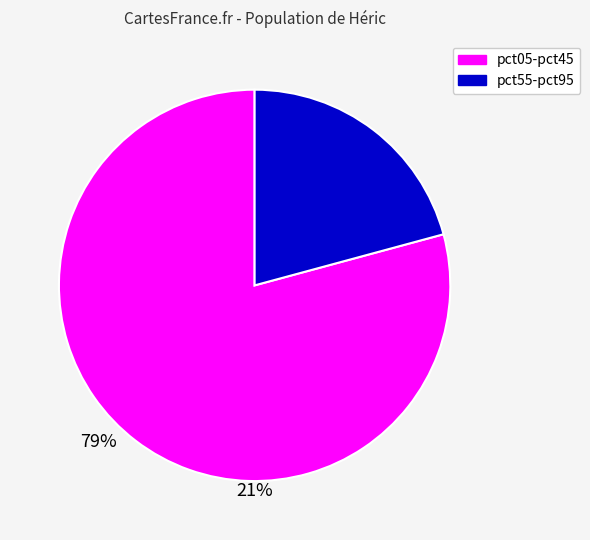

Does any single category account for the majority?

Yes